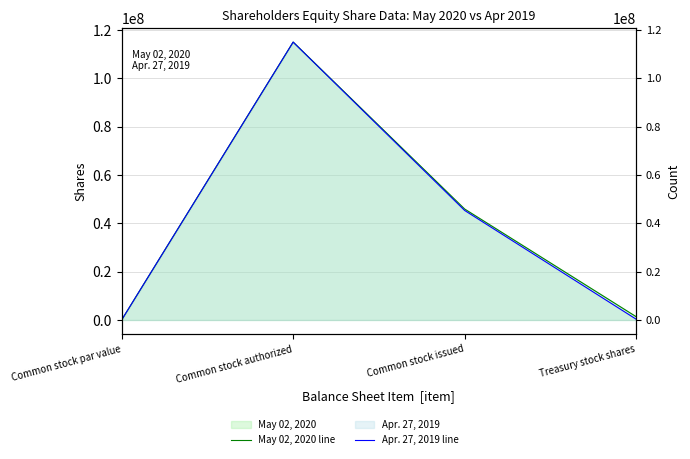

At which category is the sum across all series the highest?

Common stock authorized